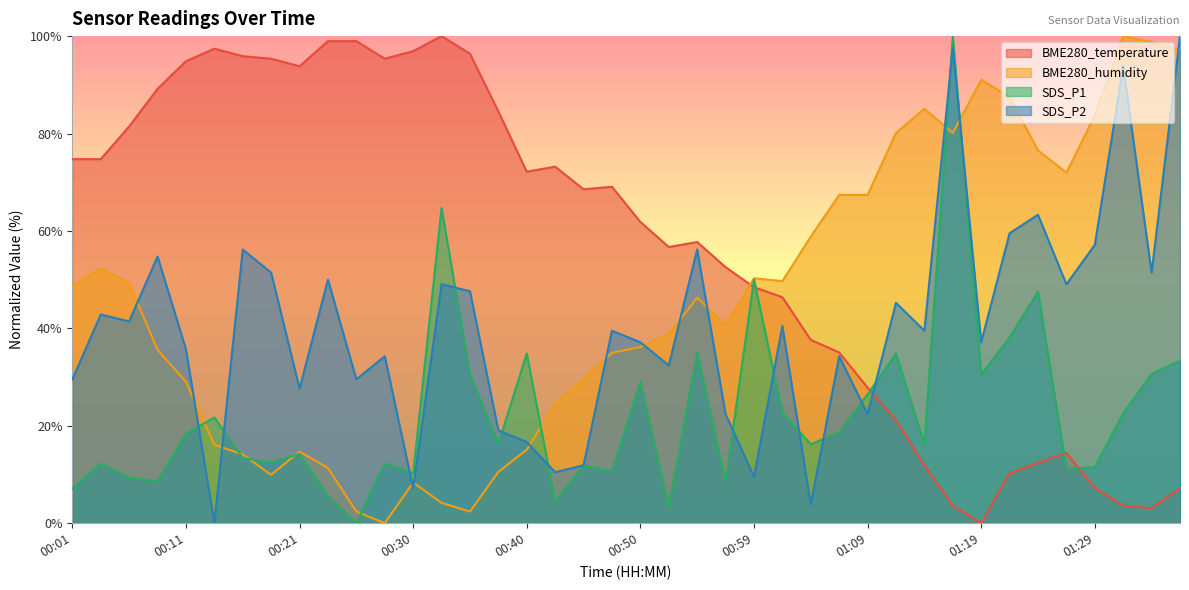

What is the spread (max minus min) of values at 00:47?

58.4